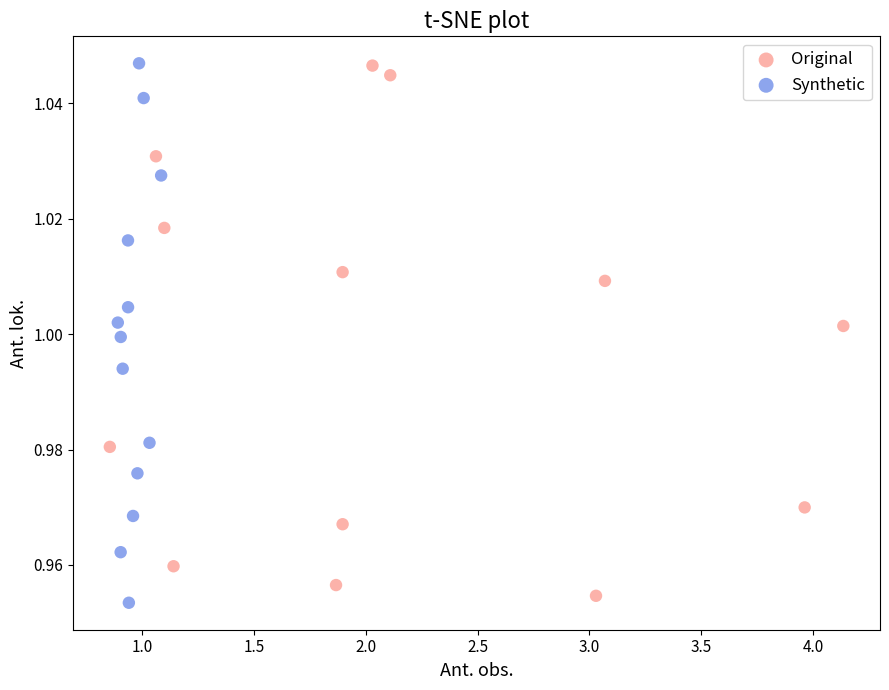

What are all the series names shown in the legend?

Original, Synthetic